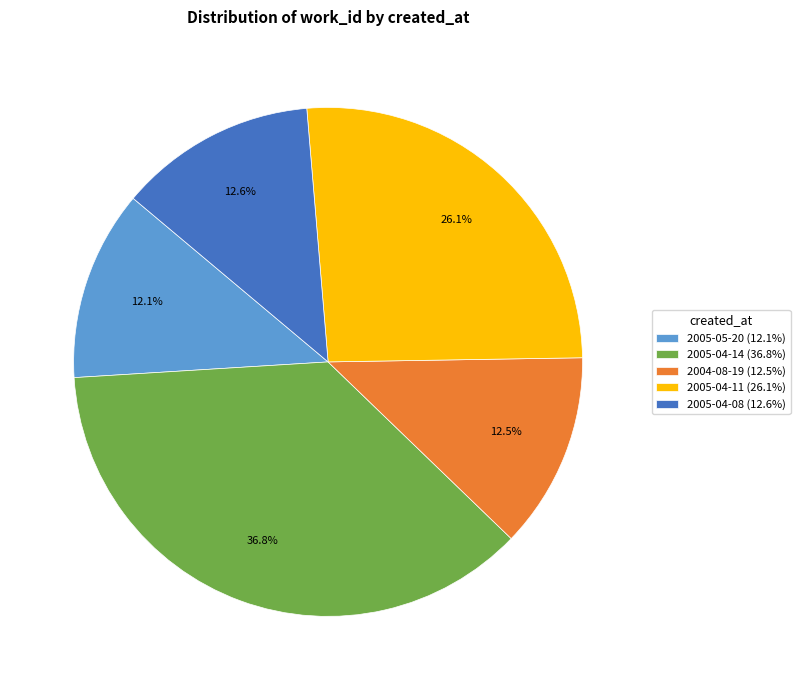

What is the largest slice in the pie chart?

2005-04-14 (36.8%)